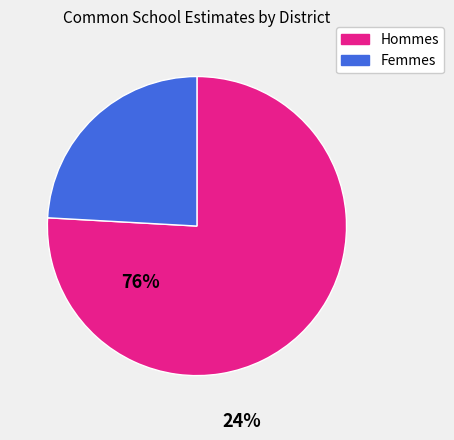

The Hommes slice represents 65% of the pie. True or false?

False